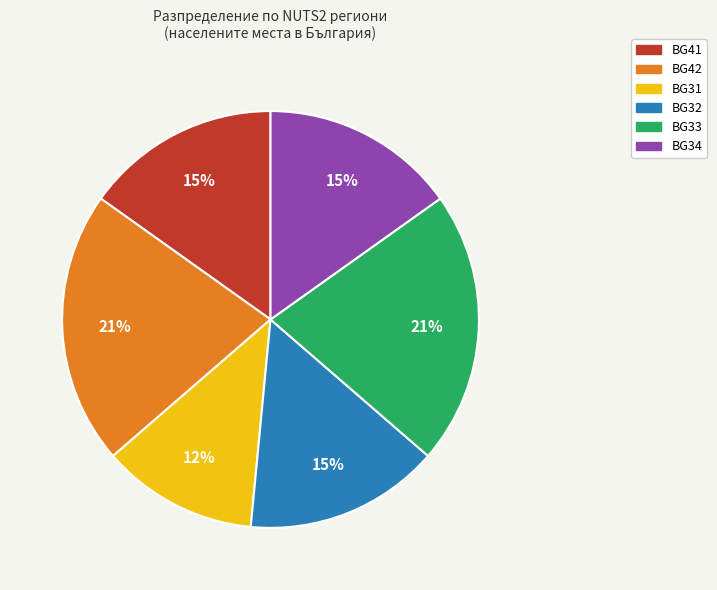

Does any single category account for the majority?

No